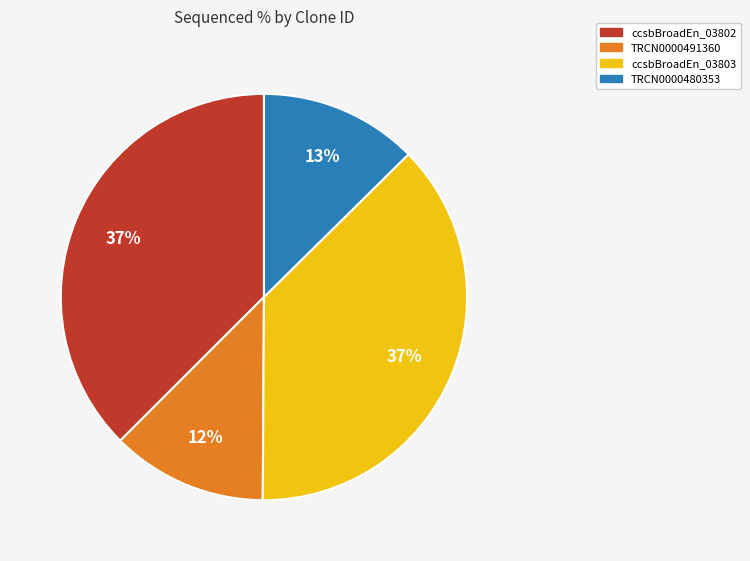

To the nearest percent, what is the average slice percentage?

25%